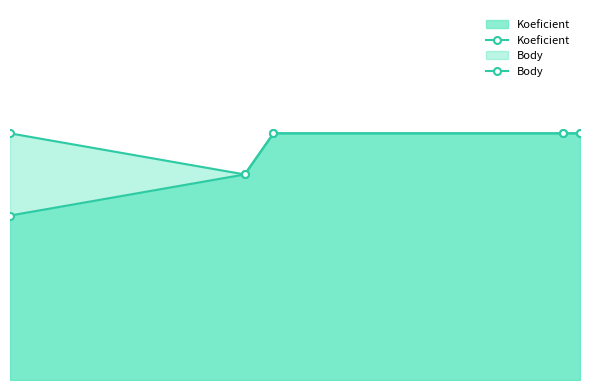

Does the chart have visible grid lines?

No